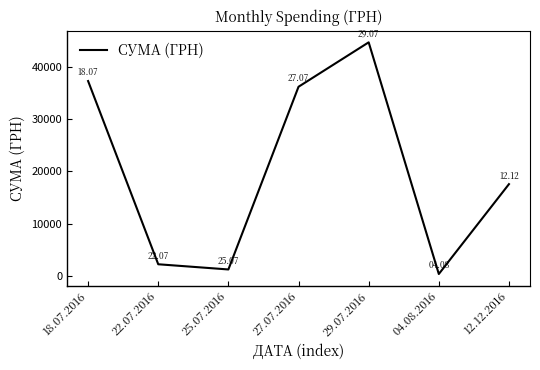

What is the maximum value shown in the chart?

44730.5